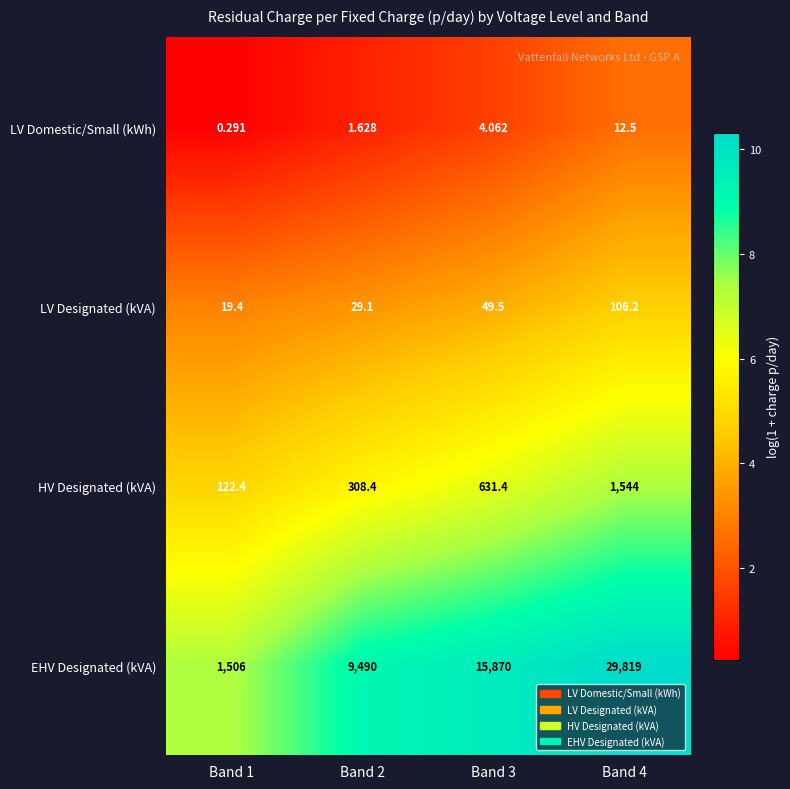

List the series in order of their peak value, lowest first.

LV Domestic/Small (kWh), LV Designated (kVA), HV Designated (kVA), EHV Designated (kVA)